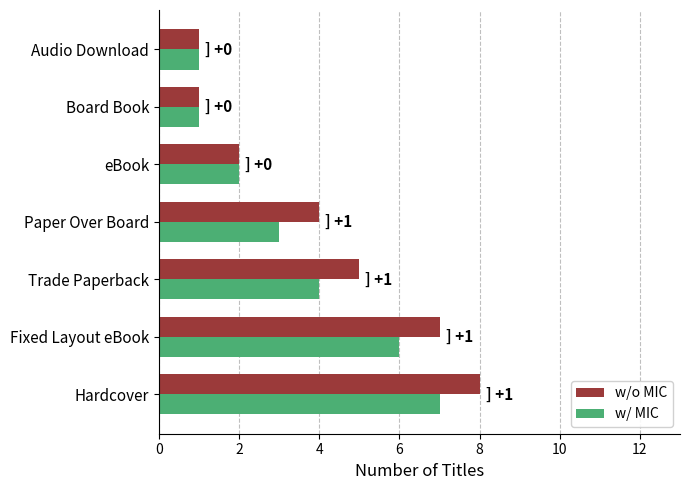

Rank the series by their average value, from lowest to highest.

w/ MIC, w/o MIC